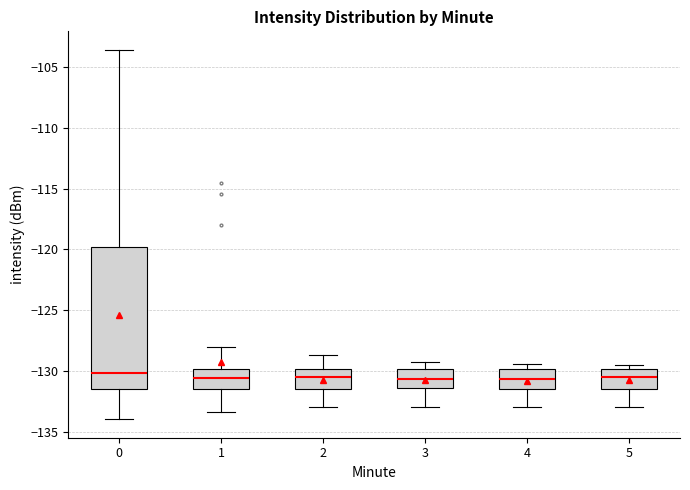

Where does the median line of the box at x = 4 sit on the y-axis? The values are not printed on the chart, so give them approximately, as read against the axis.

-130.5